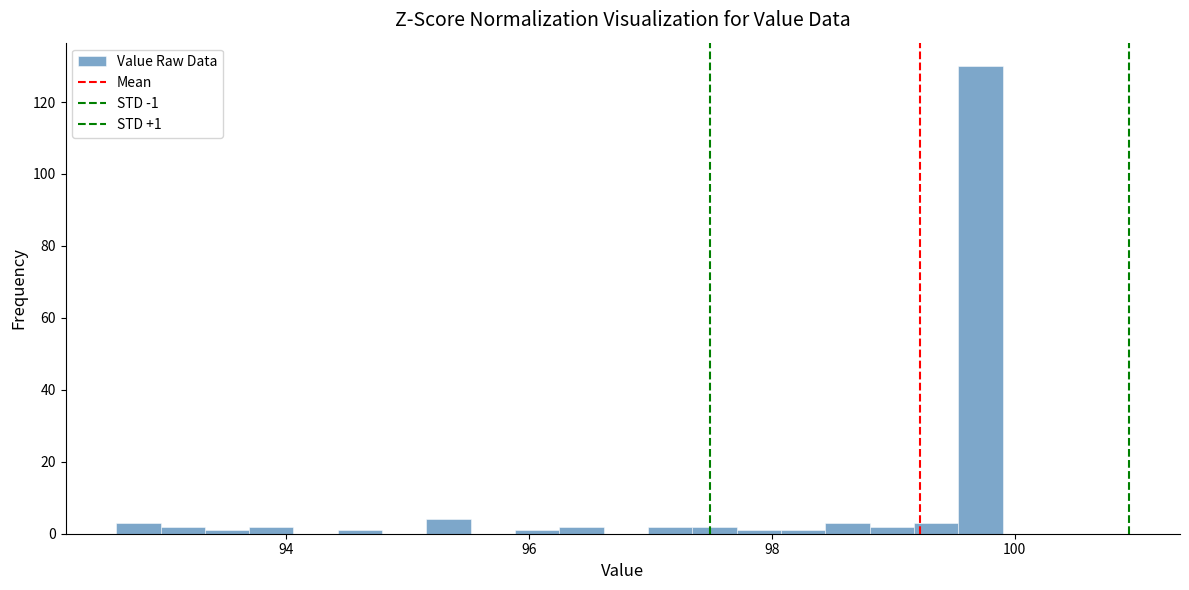

Read against the x-axis, roughly where is the centre of the tallest bar?

99.8